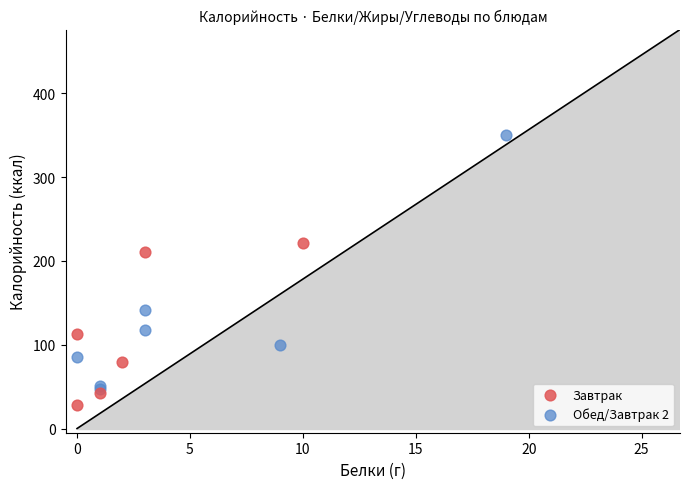

Which series contains the highest Y value?

Обед/Завтрак 2